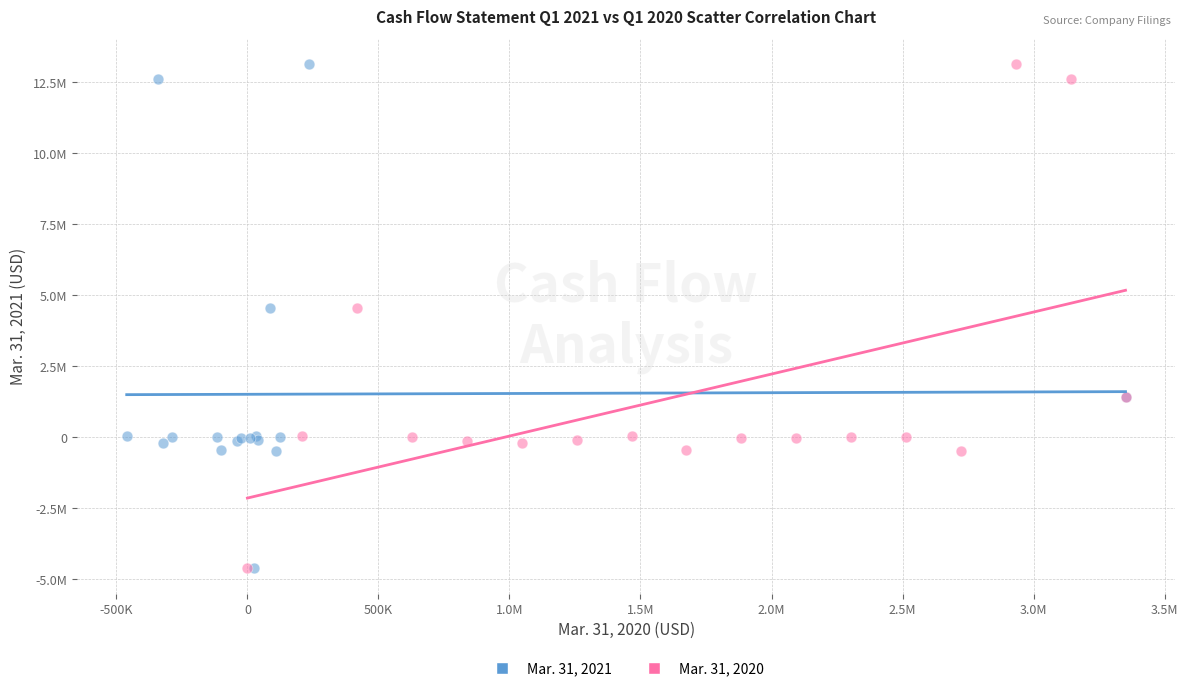

What are all the series names shown in the legend?

Mar. 31, 2021, Mar. 31, 2020